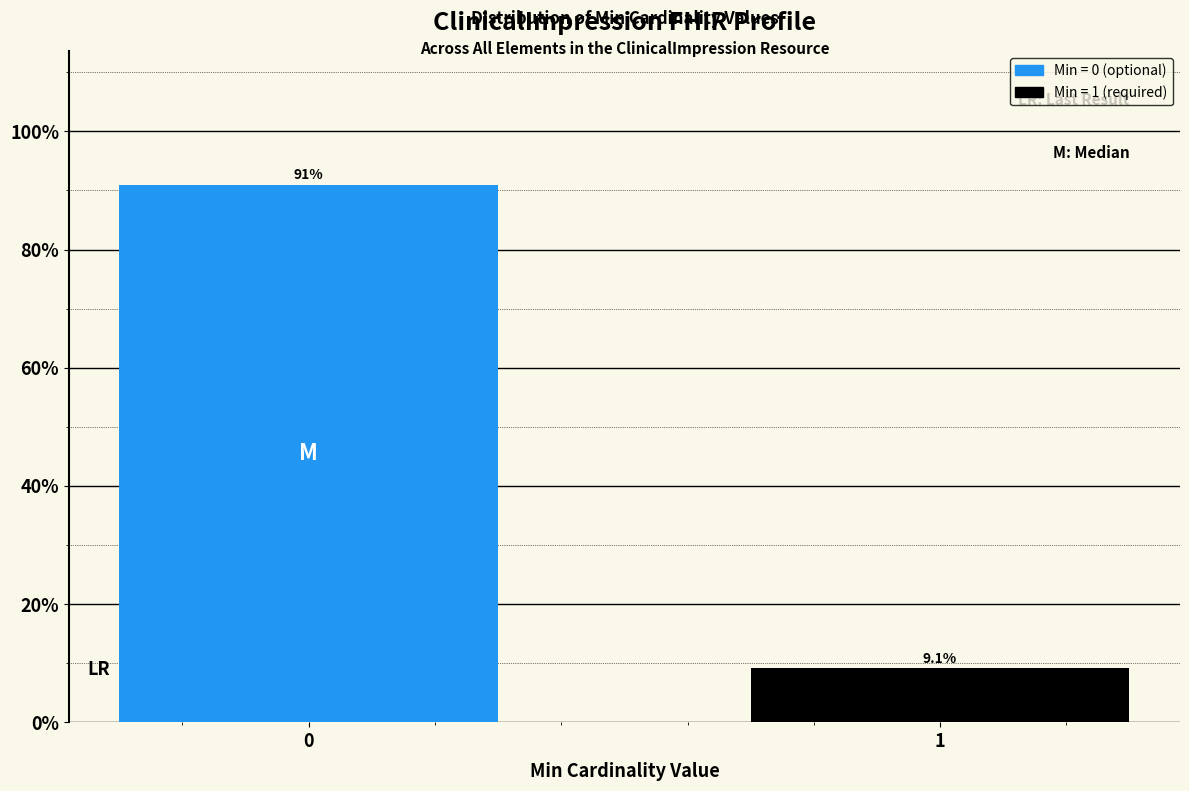

Reading left to right, list all the values displayed in this chart.

90.9	9.1